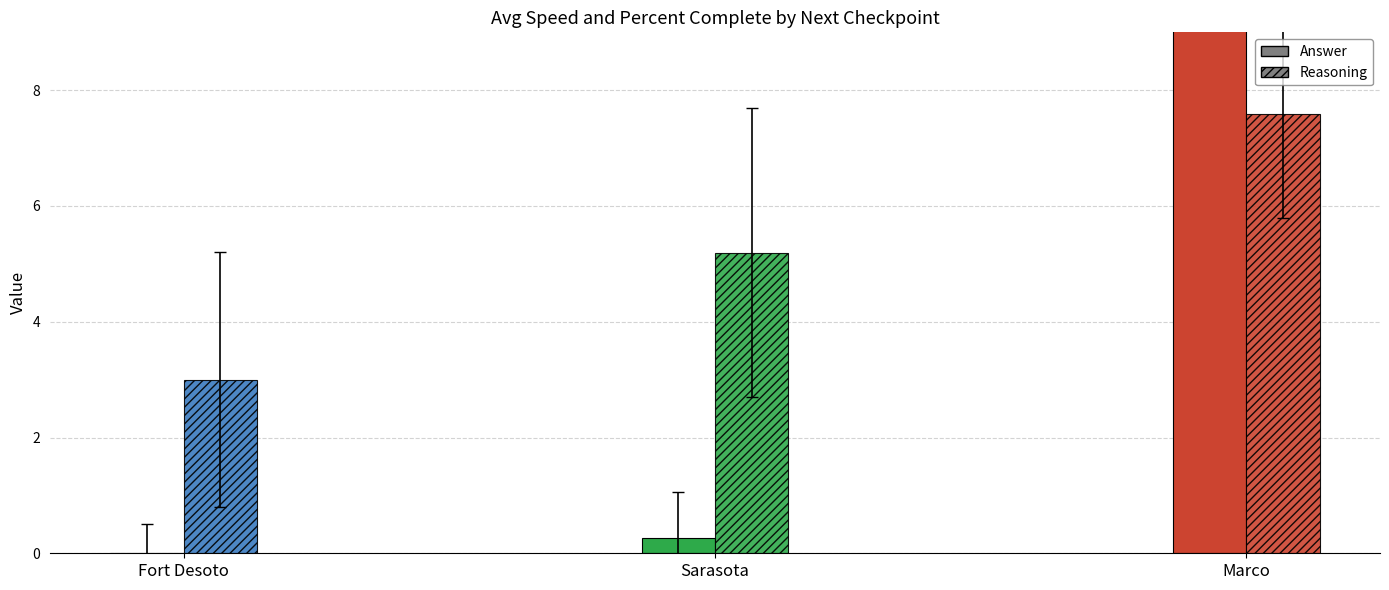

What position from the right is Fort Desoto?

3